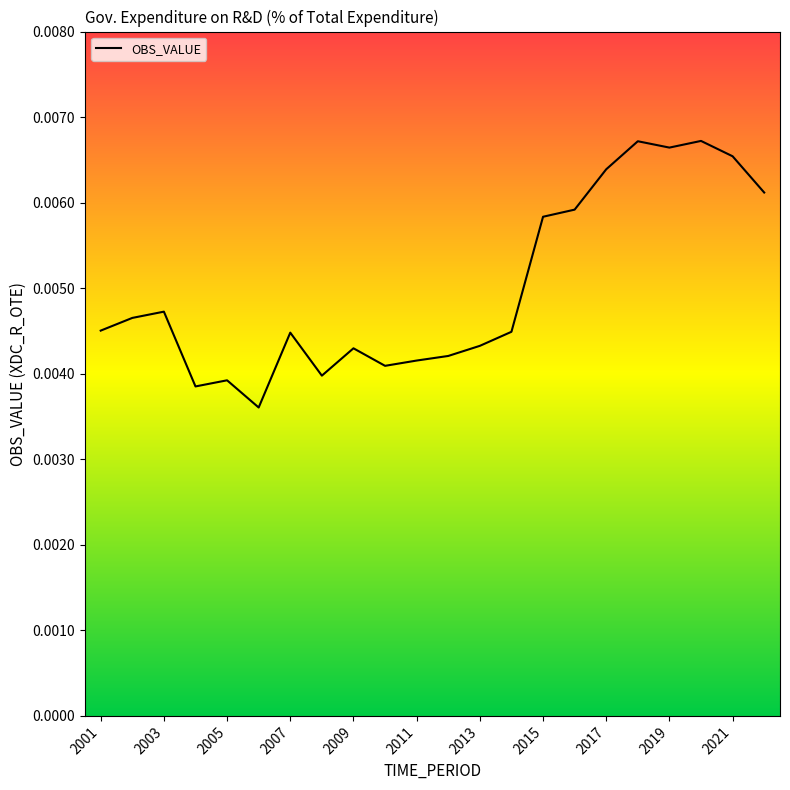

Does the chart have visible grid lines?

No